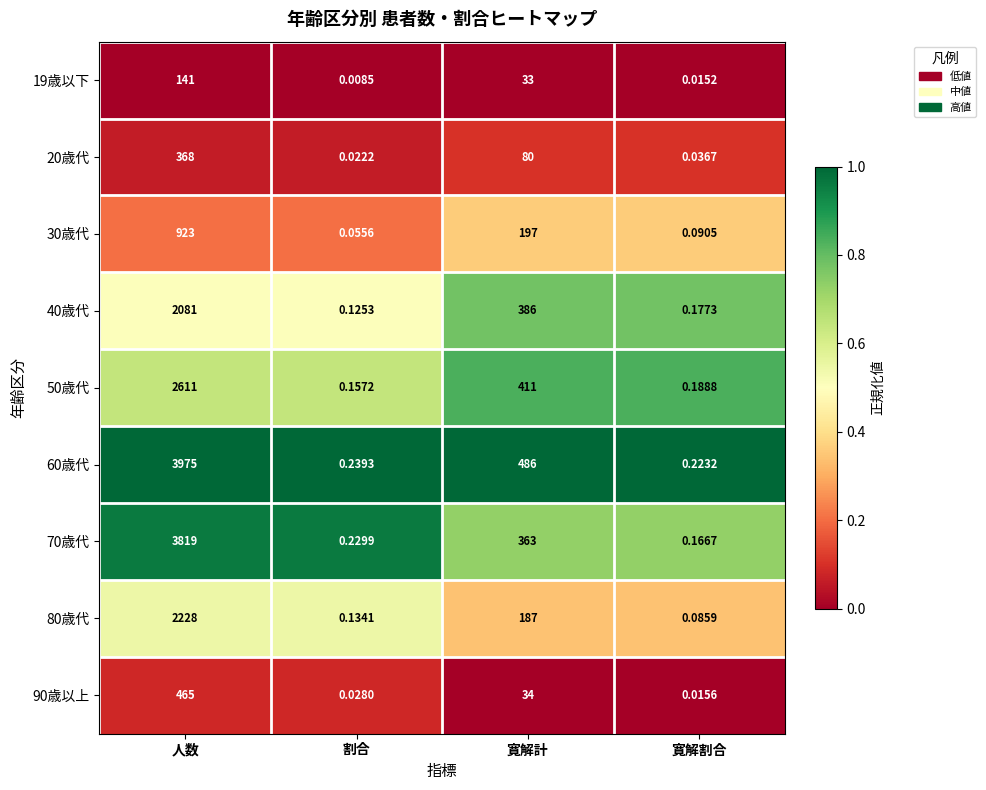

Where does the 30歳代 series first go above 197?

人数